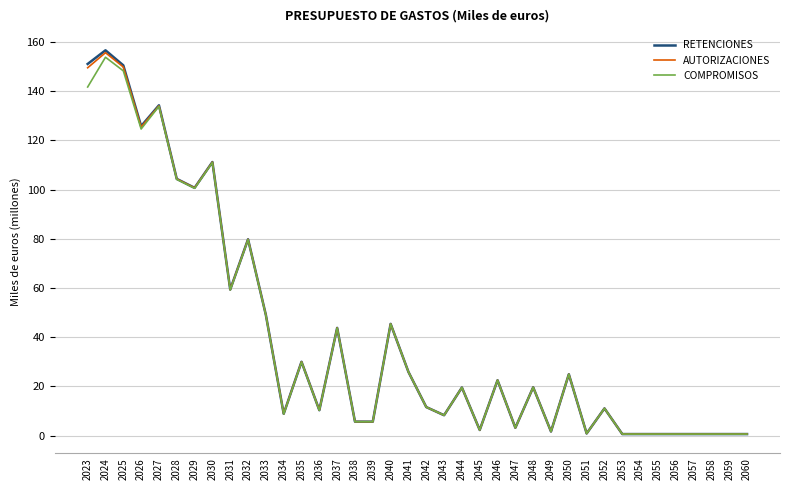

Which category has the highest value in the RETENCIONES series?

2024